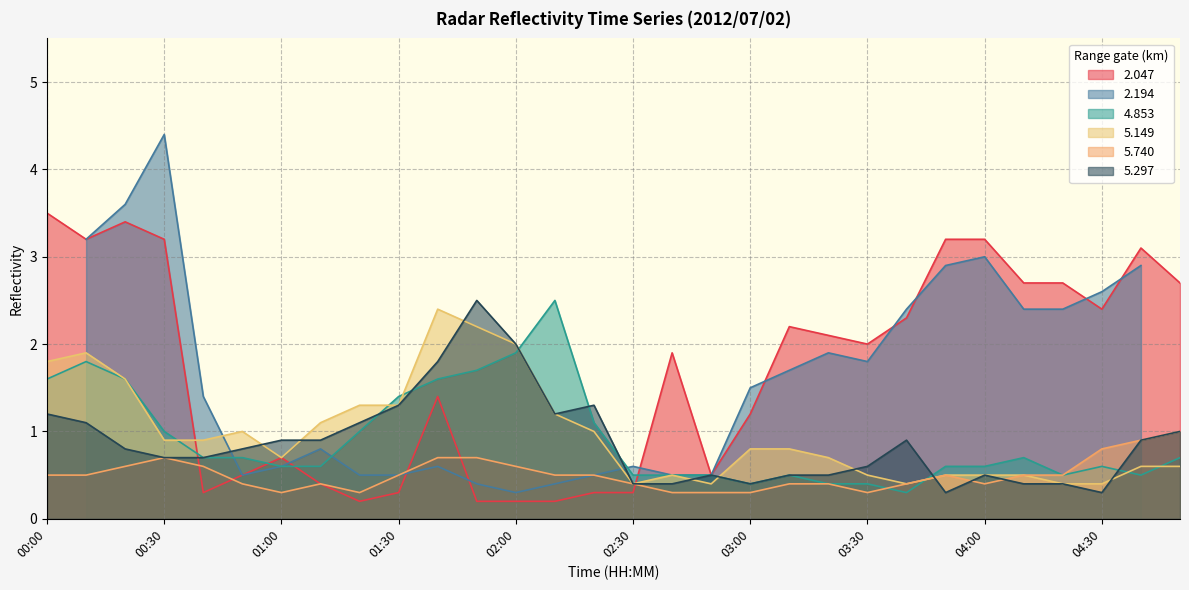

How many times do 2.047 and 5.740 cross each other?

5